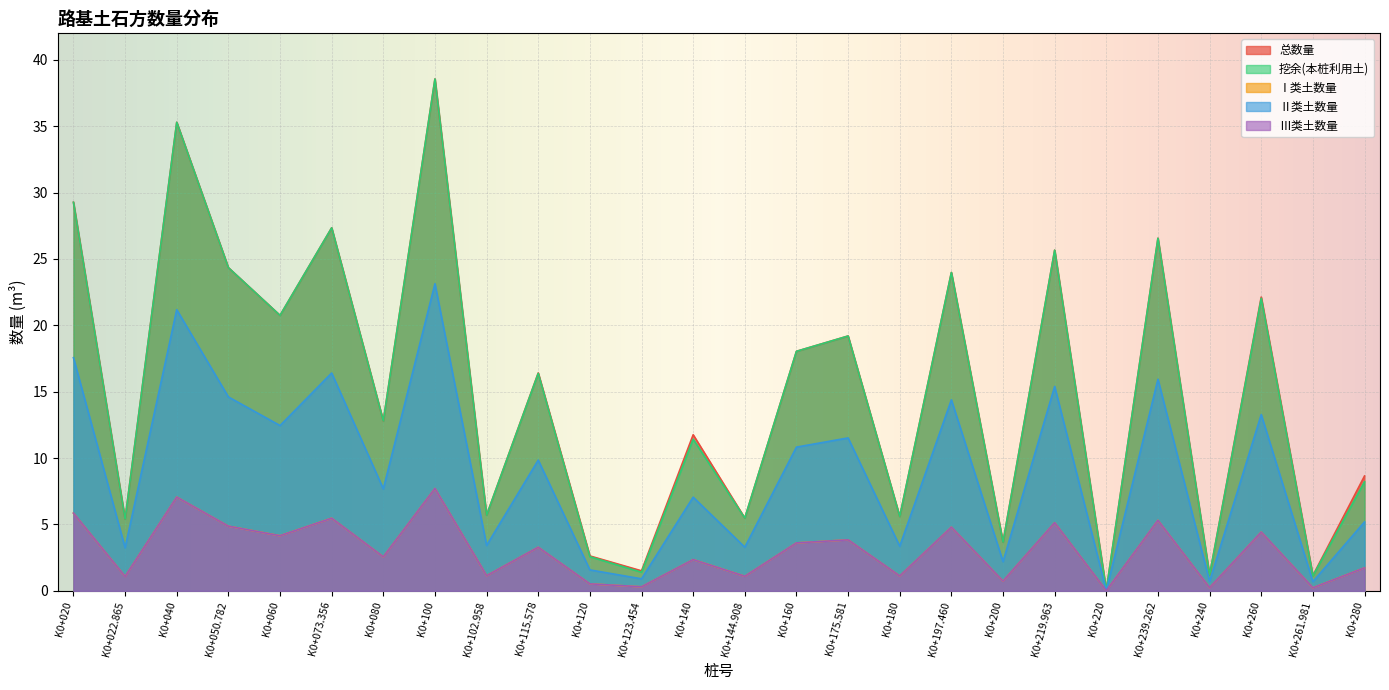

At K0+050.782, list the series in order from largest to smallest.

总数量, 挖余(本桩利用土), Ⅱ类土数量, Ⅰ类土数量, Ⅲ类土数量